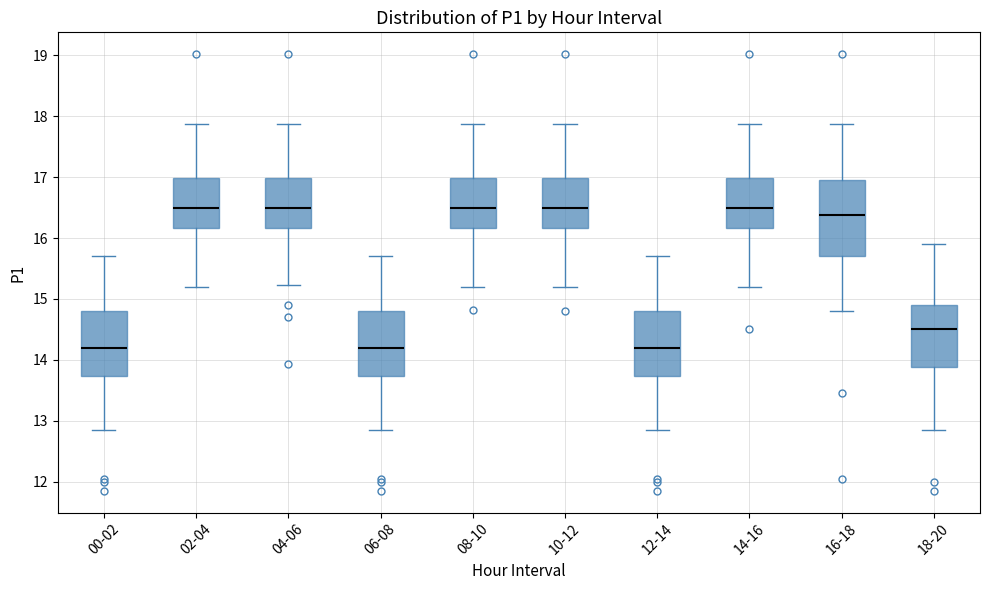

Reading left to right, transcribe this box plot: for each box, give where its median line is, the range the box spans, and where its two whiskers end, as read against the y-axis. The values are not printed on the chart, so give them approximately, as read against the axis.

00-02: median 14.2, box 13.7 to 14.8, whiskers 12.9 to 15.7
02-04: median 16.5, box 16.2 to 17.0, whiskers 15.2 to 17.9
04-06: median 16.5, box 16.2 to 17.0, whiskers 15.2 to 17.9
06-08: median 14.2, box 13.7 to 14.8, whiskers 12.9 to 15.7
08-10: median 16.5, box 16.2 to 17.0, whiskers 15.2 to 17.9
10-12: median 16.5, box 16.2 to 17.0, whiskers 15.2 to 17.9
12-14: median 14.2, box 13.7 to 14.8, whiskers 12.9 to 15.7
14-16: median 16.5, box 16.2 to 17.0, whiskers 15.2 to 17.9
16-18: median 16.4, box 15.7 to 17.0, whiskers 14.8 to 17.9
18-20: median 14.5, box 13.9 to 14.9, whiskers 12.9 to 15.9